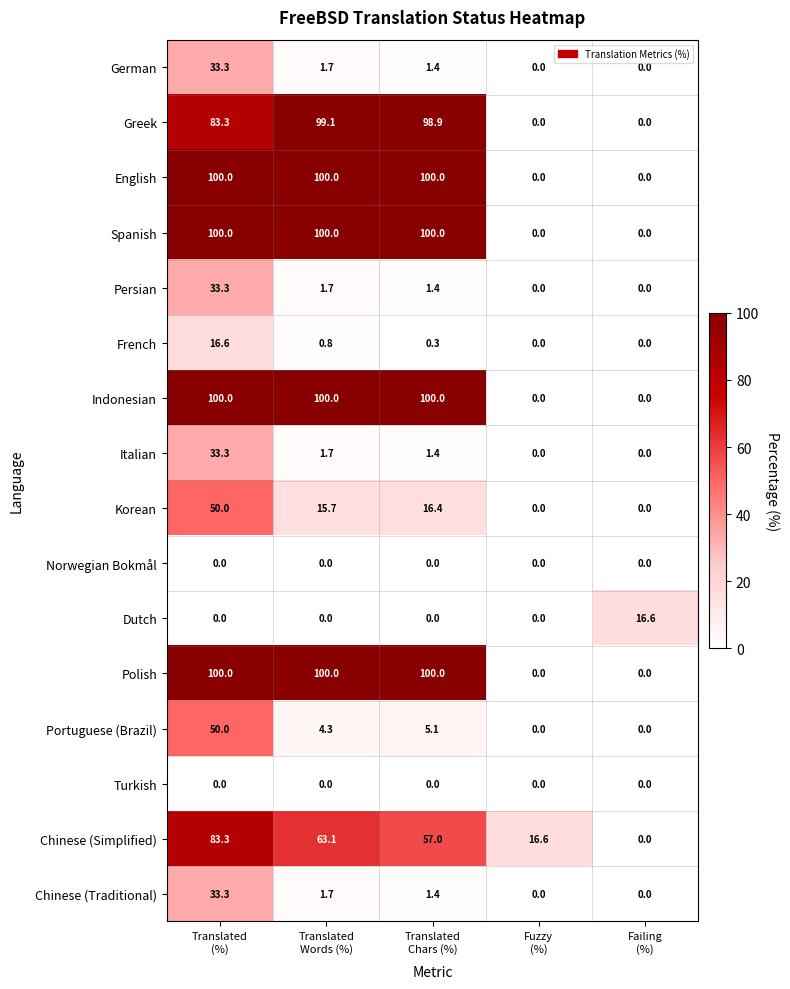

What is the difference between the maximum and second lowest values in the Polish series?

100.0